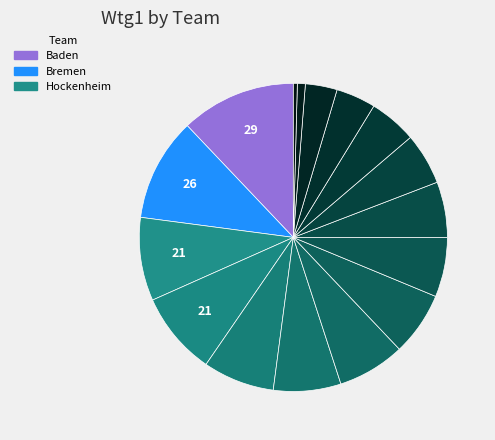

How many segments does this pie chart have?

16